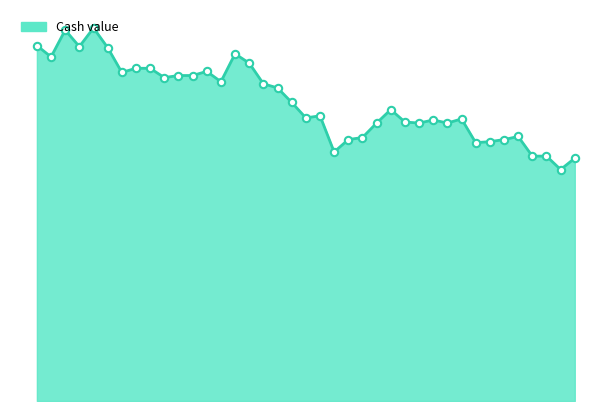

Does the chart have visible grid lines?

No